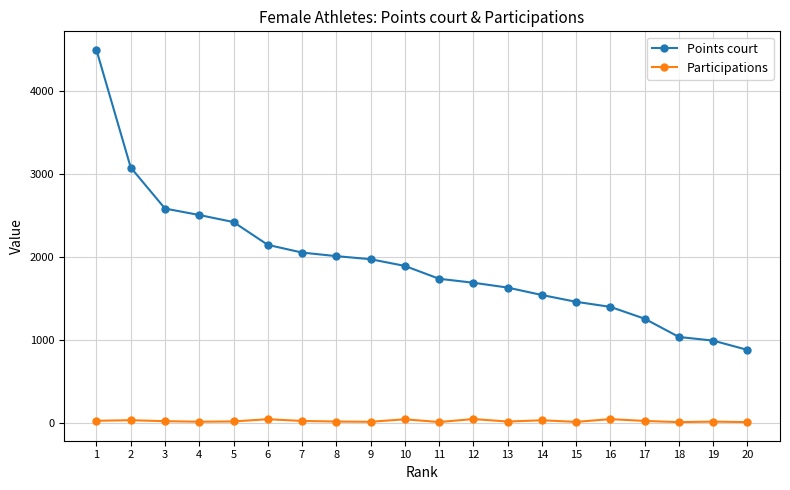

Which series has the widest spread of values?

Points court